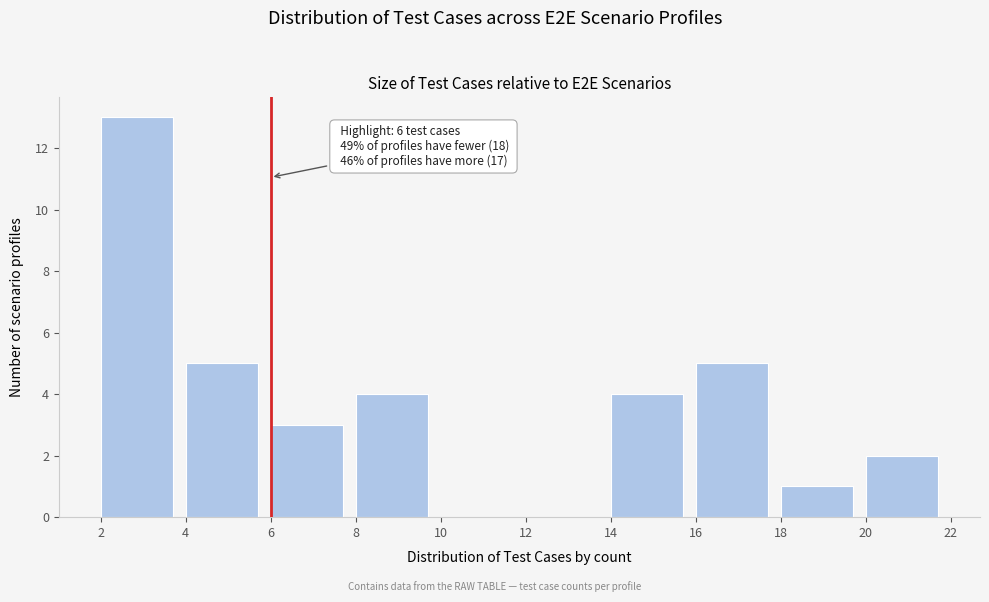

Which range on the x-axis has the tallest bar?

2 to 4